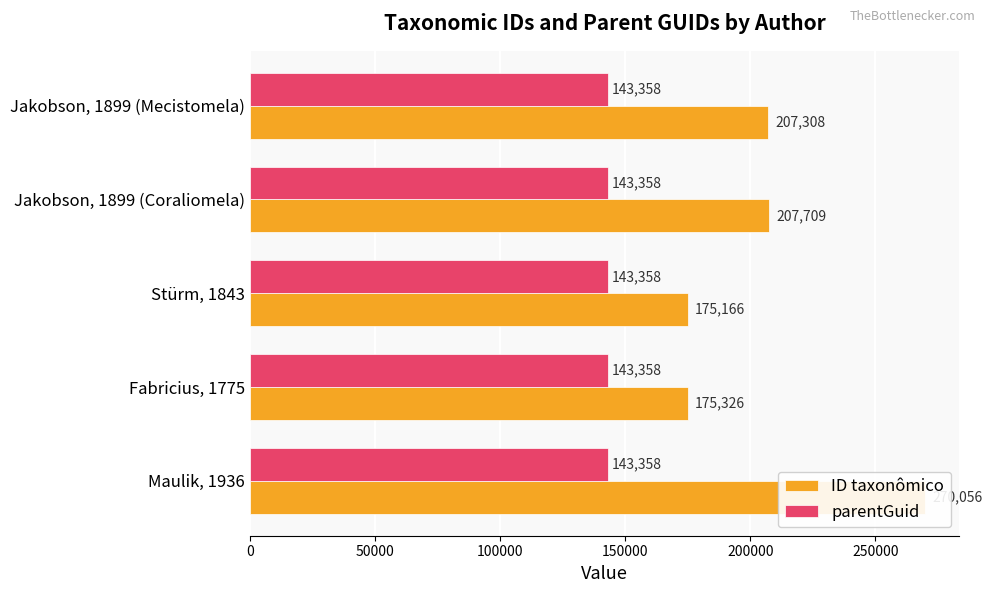

The ID taxonômico series shows 252823.1 at Fabricius, 1775. True or false?

False